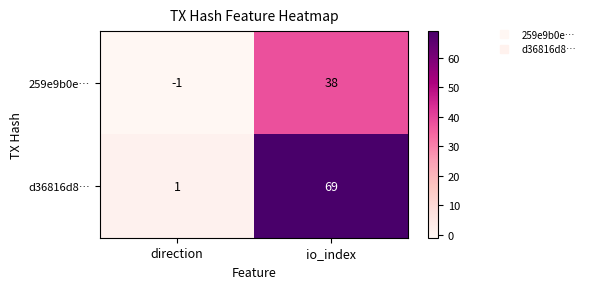

What is the difference between the maximum and minimum values in the 259e9b0e… series?

39